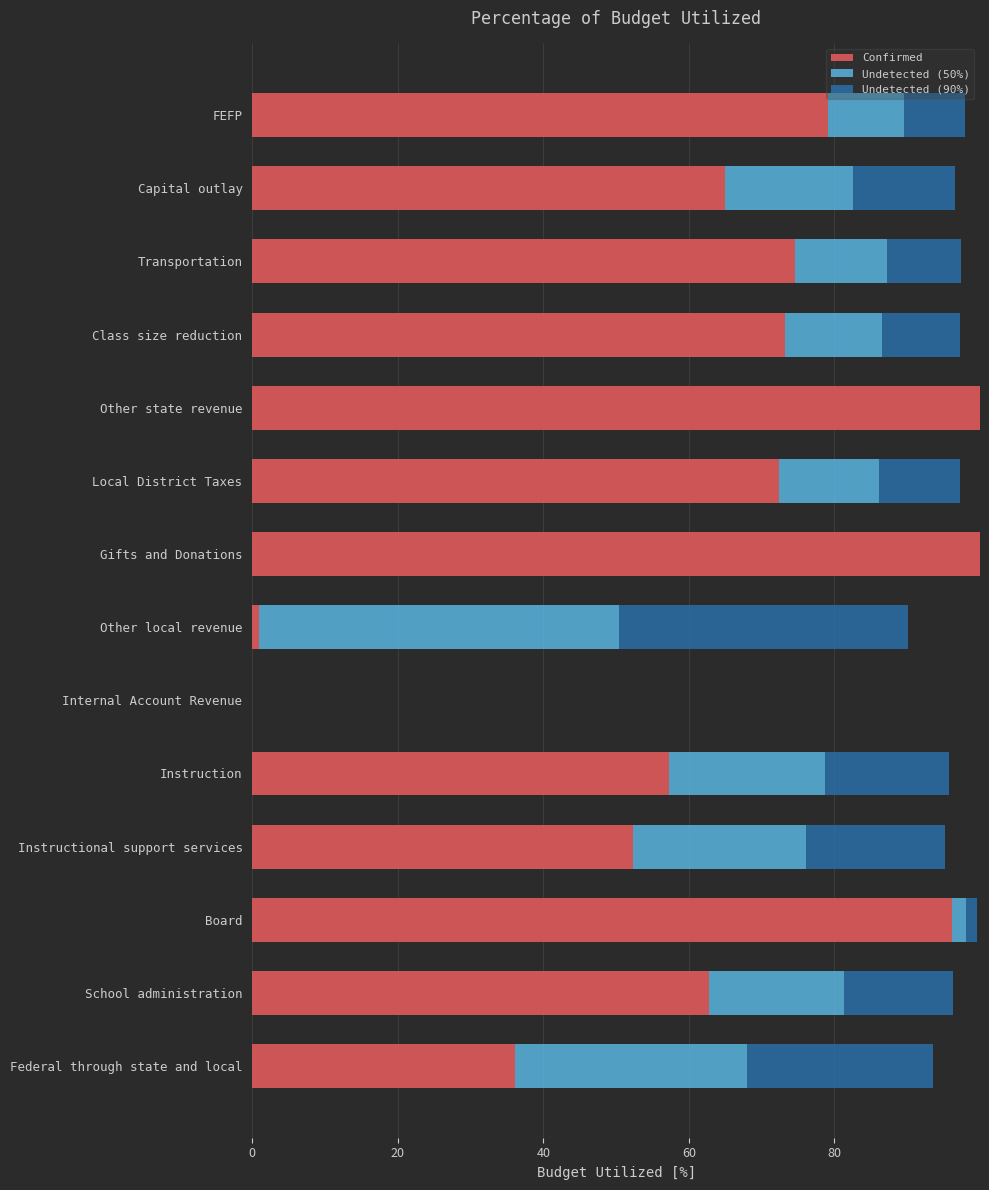

Where is Confirmed nearest to the value 50?

Instructional support services